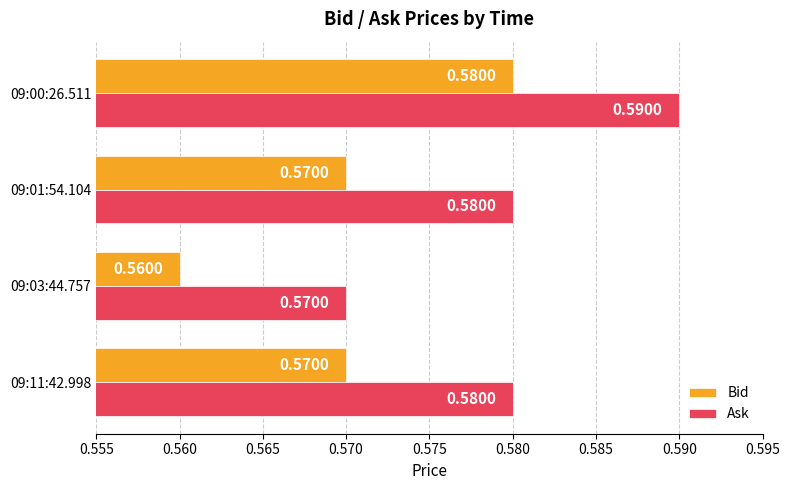

List the series in order of their peak value, highest first.

Ask, Bid